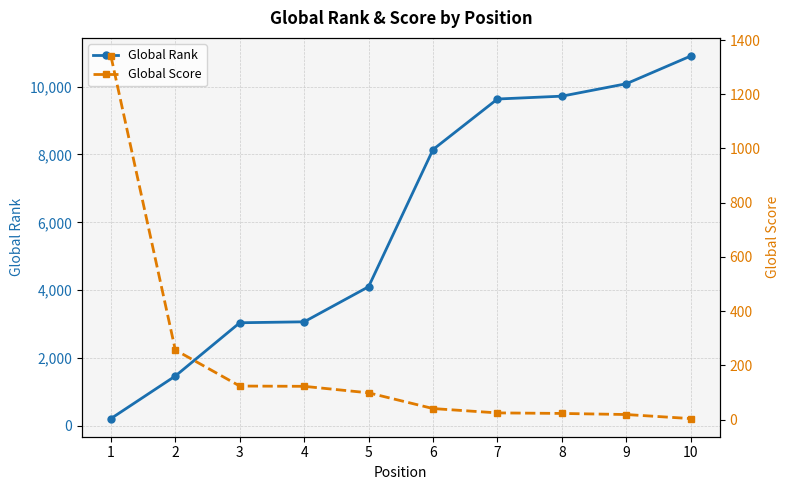

True or false: Global Score and Global Rank intersect in this chart.

True